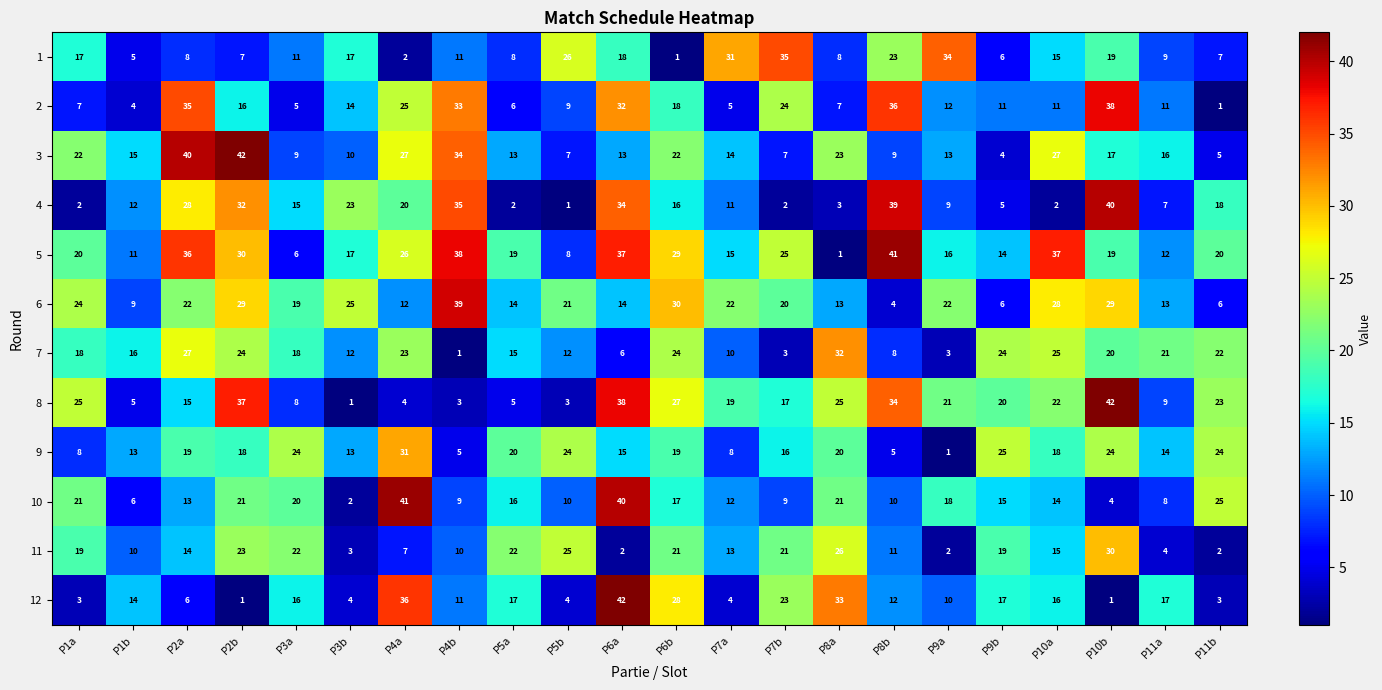

What is the spread (max minus min) of values at P3b?

24